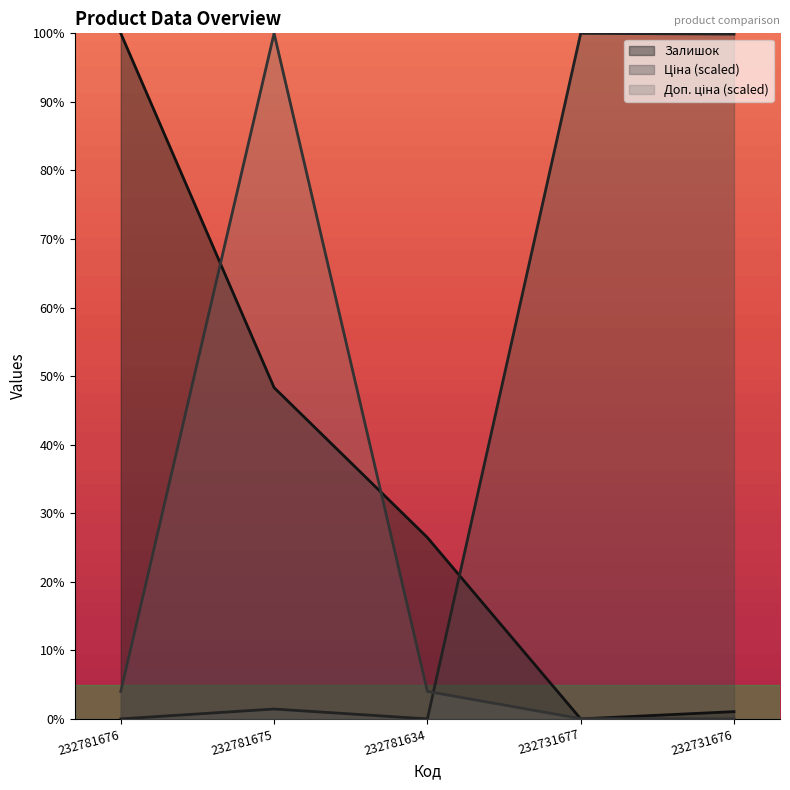

Reading left to right, transcribe all the data shown in this chart.

Залишок: 100.0	48.3	26.5	0.0	1.1
Ціна: 0.0	1.4	0.0	100.0	99.9
Доп. ціна: 4.0	100.0	4.0	0.0	0.0